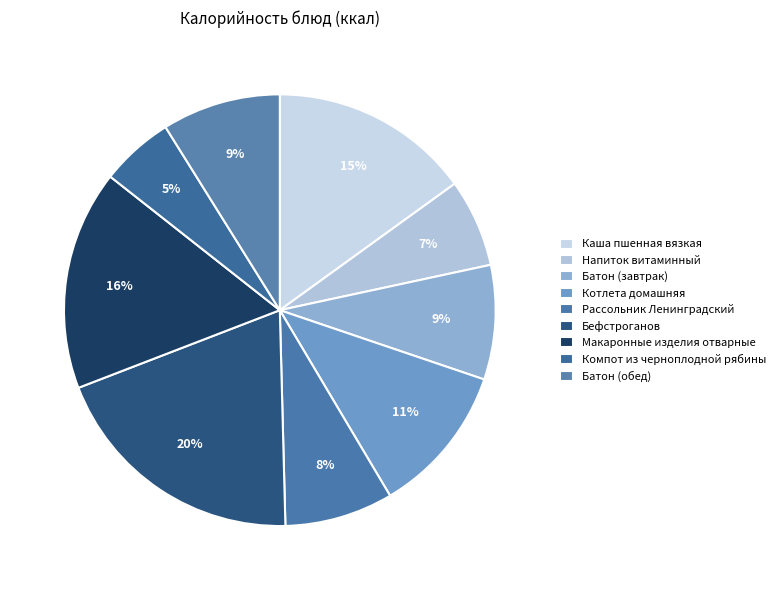

Which category has the biggest portion of the pie?

Бефстроганов